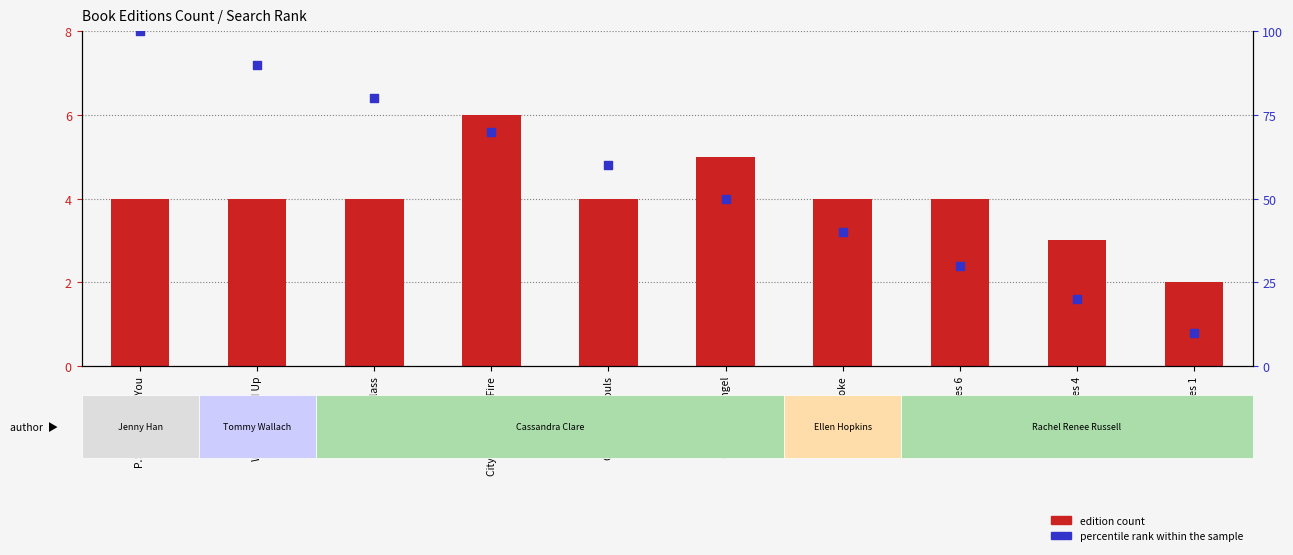

Which series has the largest Y range (max minus min)?

percentile rank within the sample